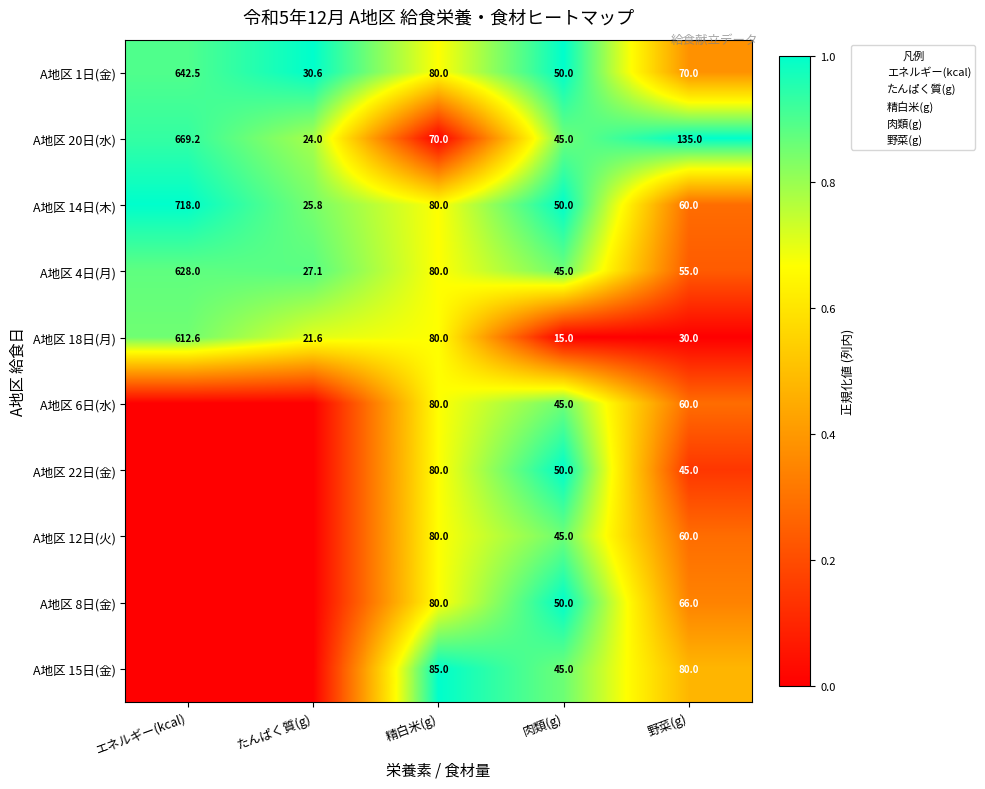

How many distinct data groups are displayed?

10